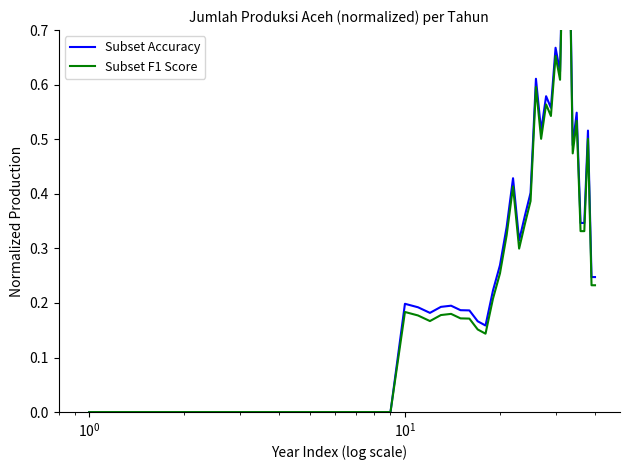

True or false: Subset F1 Score and Subset Accuracy cross at least once.

False